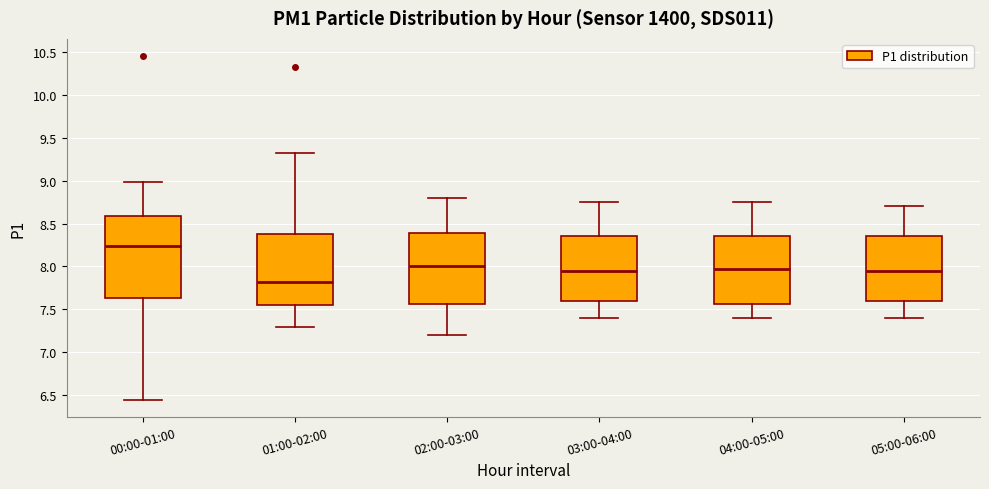

Comparing the boxes themselves (not the whiskers), which one is the tallest?

00:00-01:00